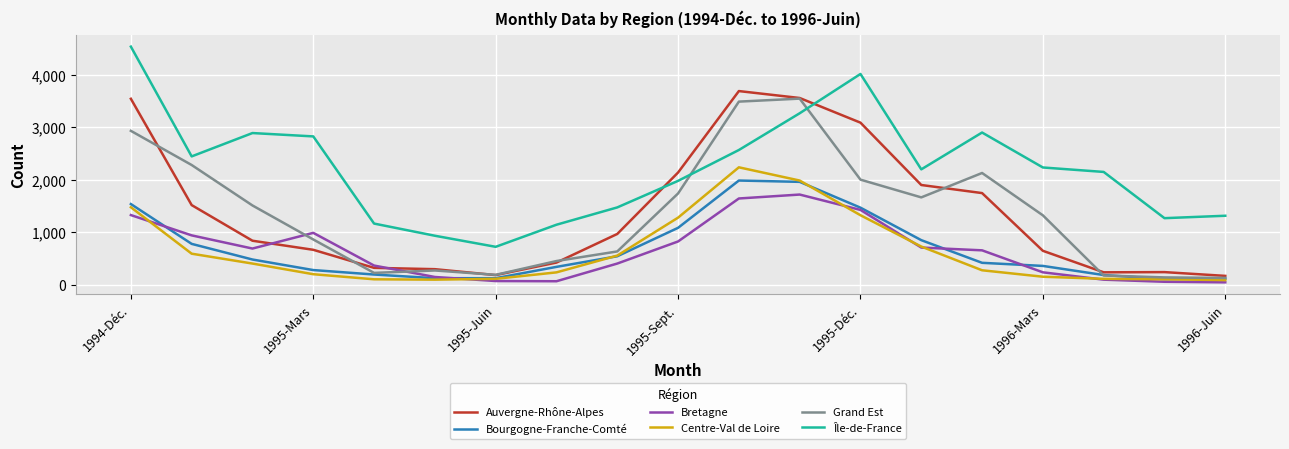

What is the highest value of the Auvergne-Rhône-Alpes series?

3687